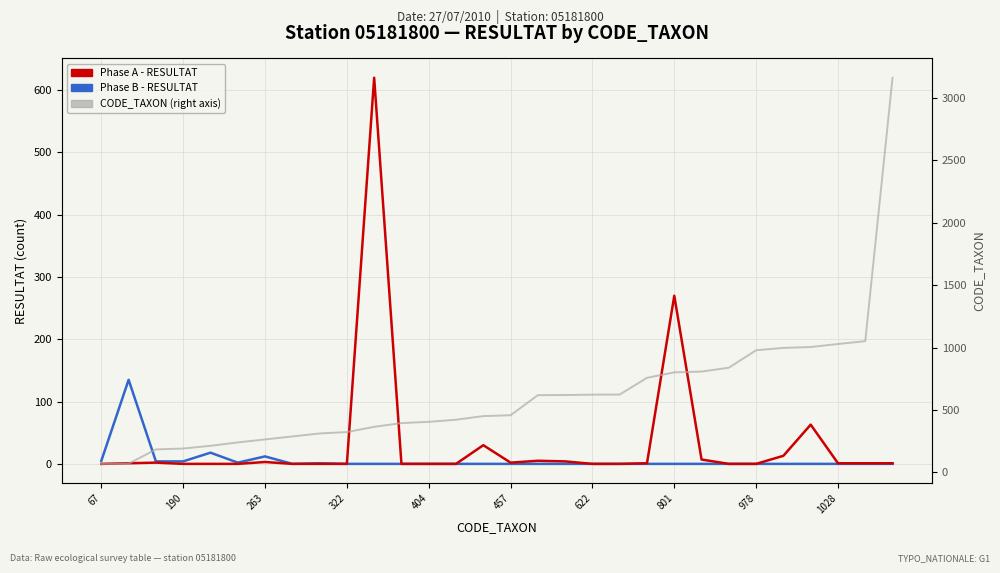

True or false: Phase A - RESULTAT has a value of 4 at 17.

True